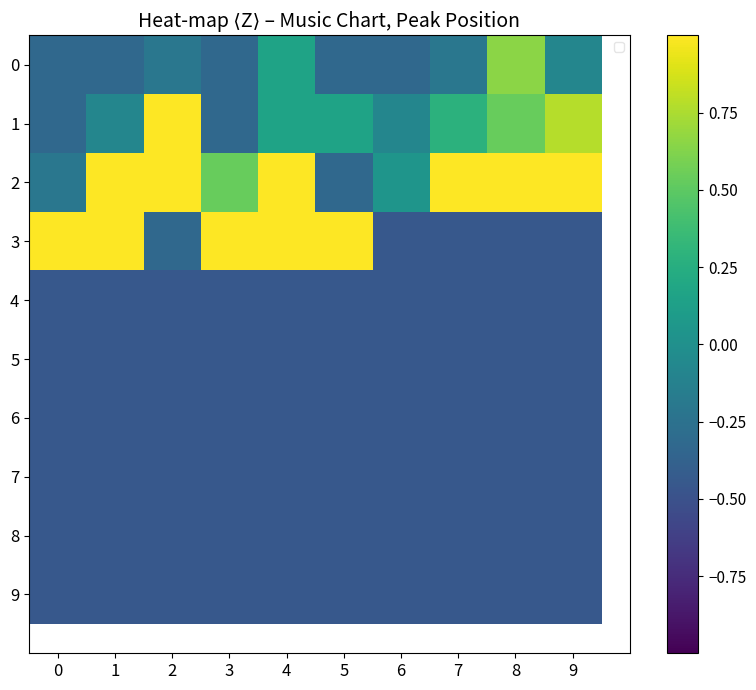

How many values in 3 are above zero?

5